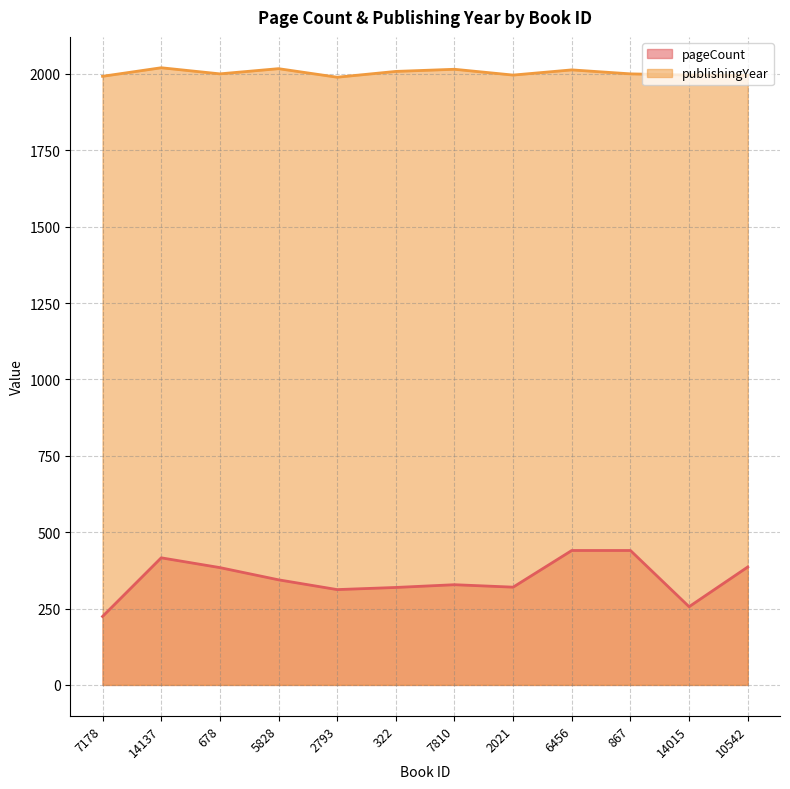

Does the chart have visible grid lines?

Yes